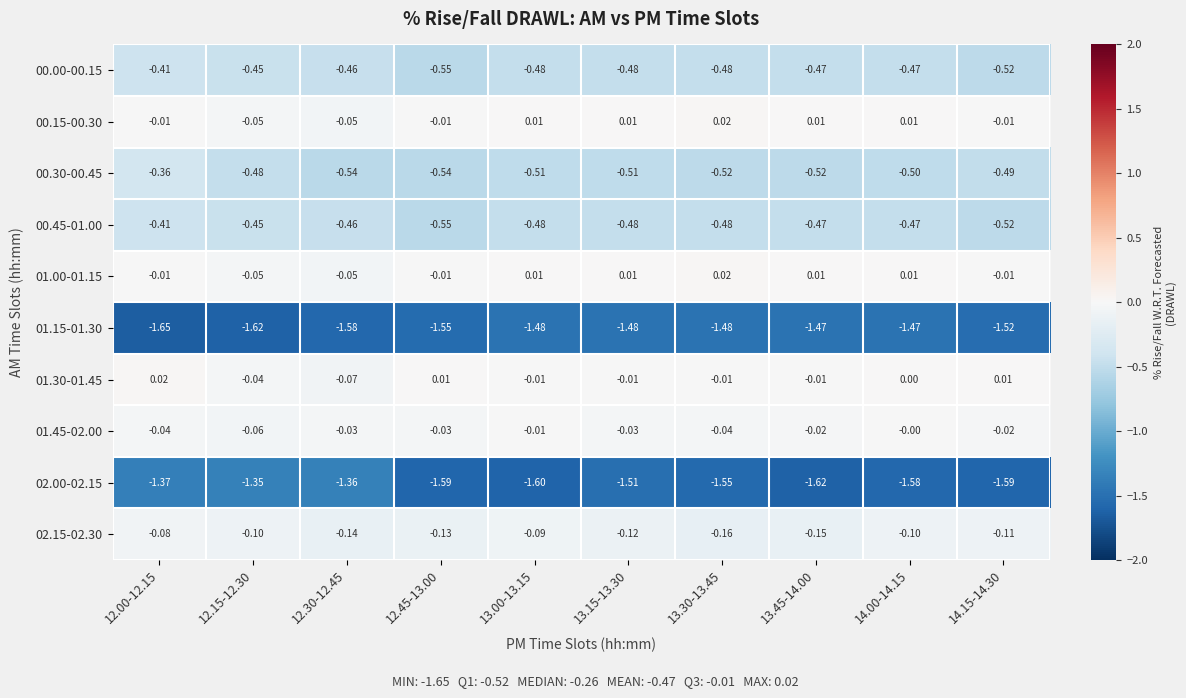

Is the value of 00.15-00.30 at 13.00-13.15 greater than the value of 01.45-02.00 at 13.00-13.15?

Yes